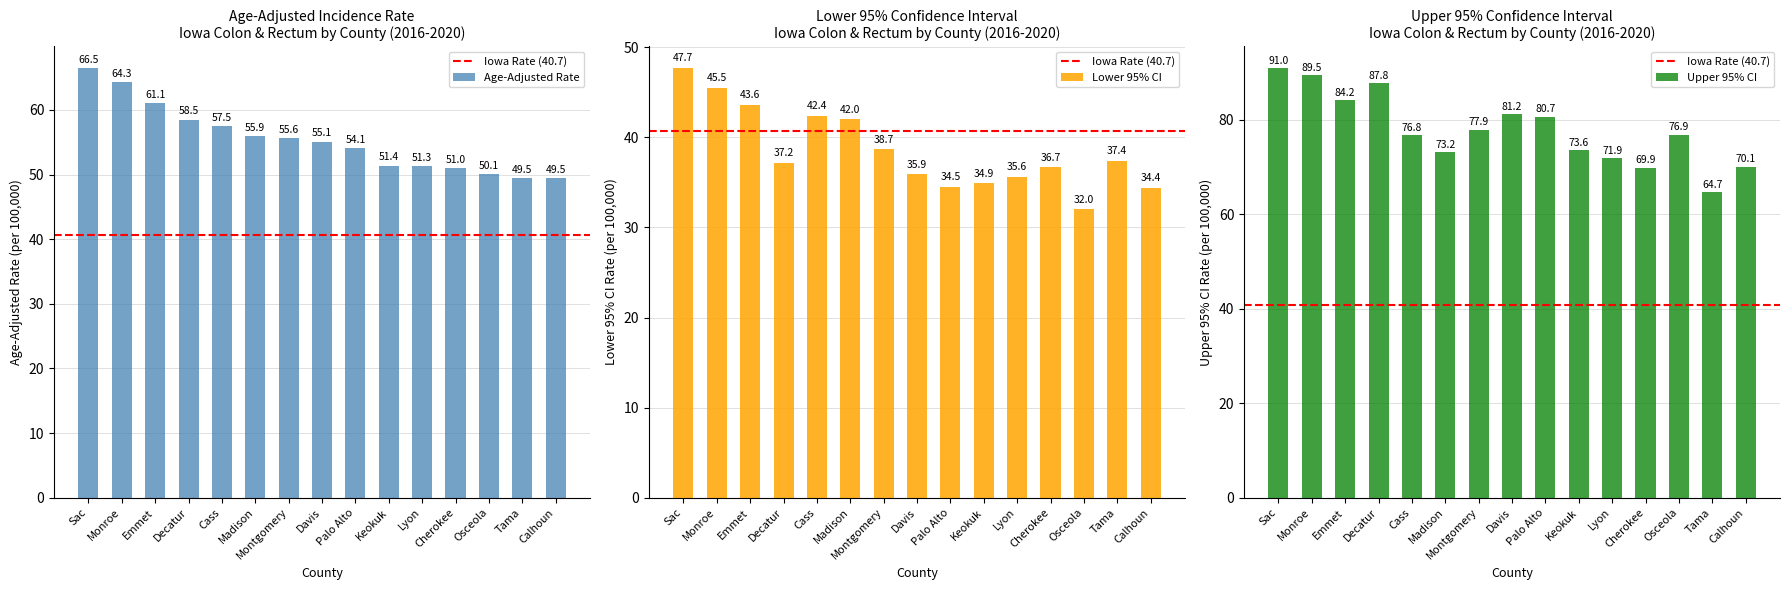

What are all the series names shown in the legend?

Age-Adjusted Rate, Lower 95% CI, Upper 95% CI